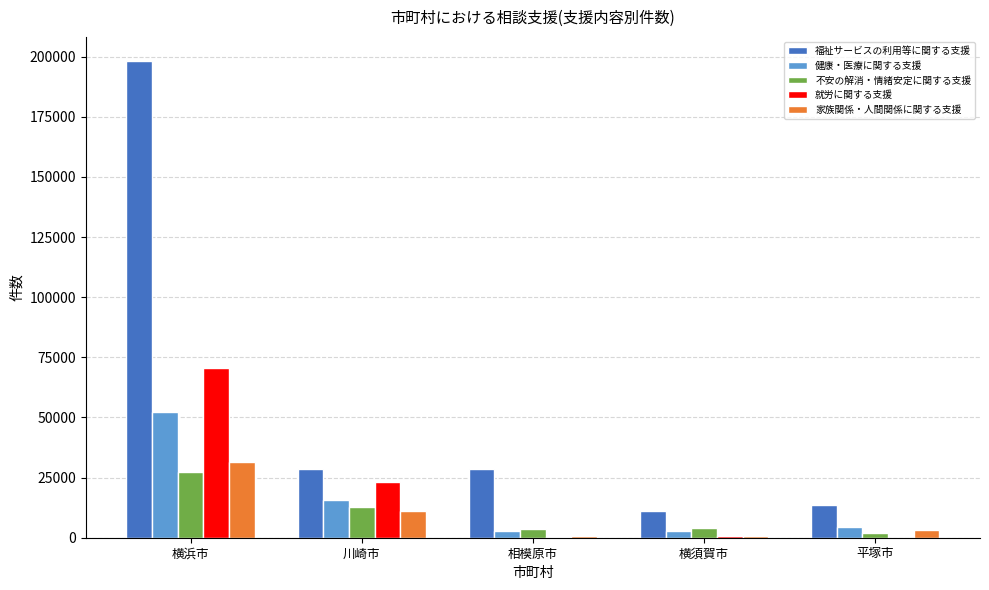

Which series has the largest total across all categories?

福祉サービスの利用等に関する支援